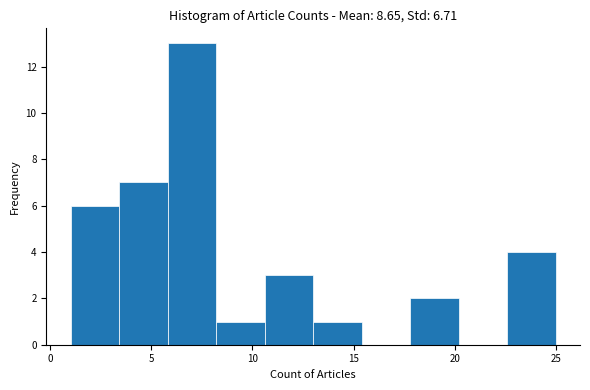

Reading left to right, list every bar in this chart as the range it spans on the x-axis followed by its height. Neither the bar edges nor the heights are printed on the chart, so give them approximately, as read against the axes.

1.0 to 3.4: 6
3.4 to 5.8: 7
5.8 to 8.2: 13
8.2 to 10.6: 1
10.6 to 13.0: 3
13.0 to 15.4: 1
15.4 to 17.8: 0
17.8 to 20.2: 2
20.2 to 22.6: 0
22.6 to 25.0: 4